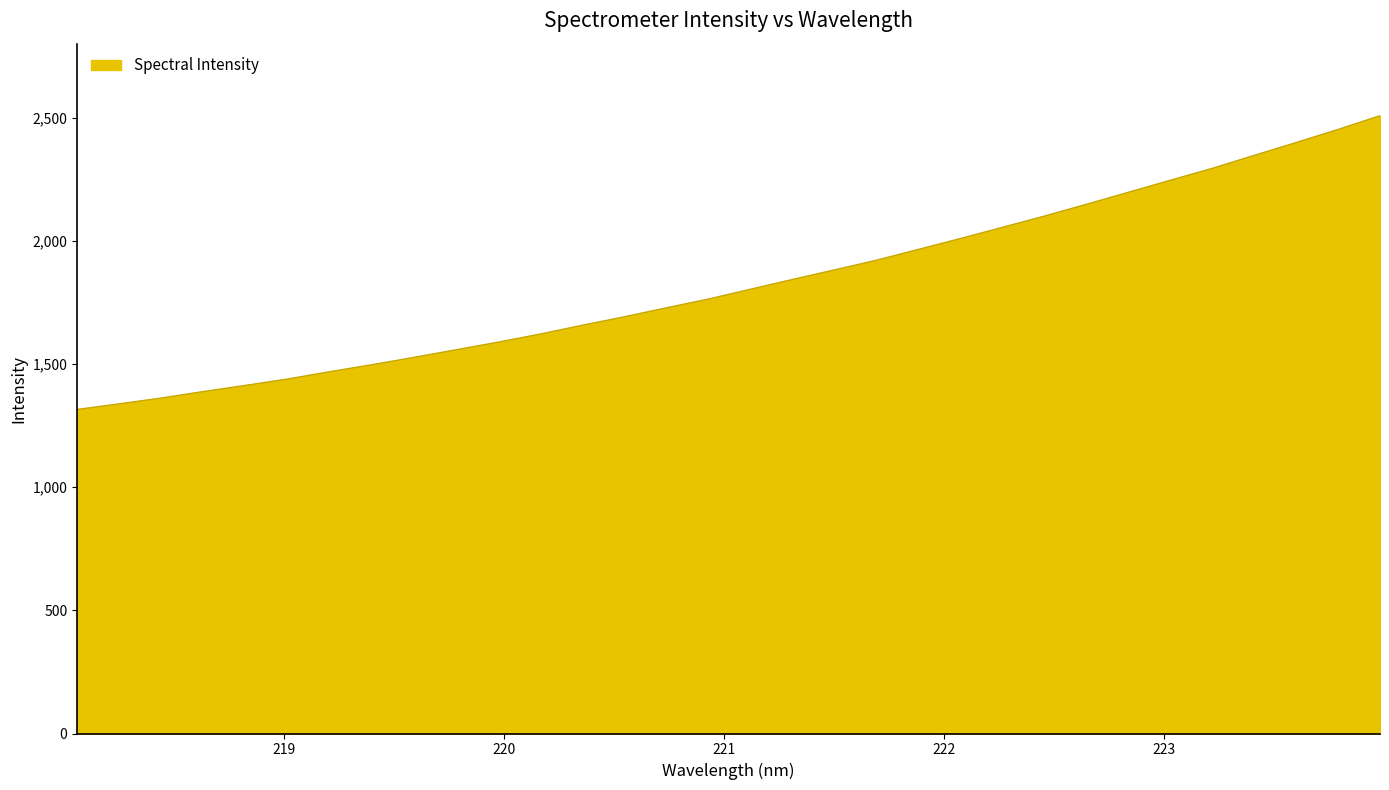

What is the greatest value displayed?

2507.6